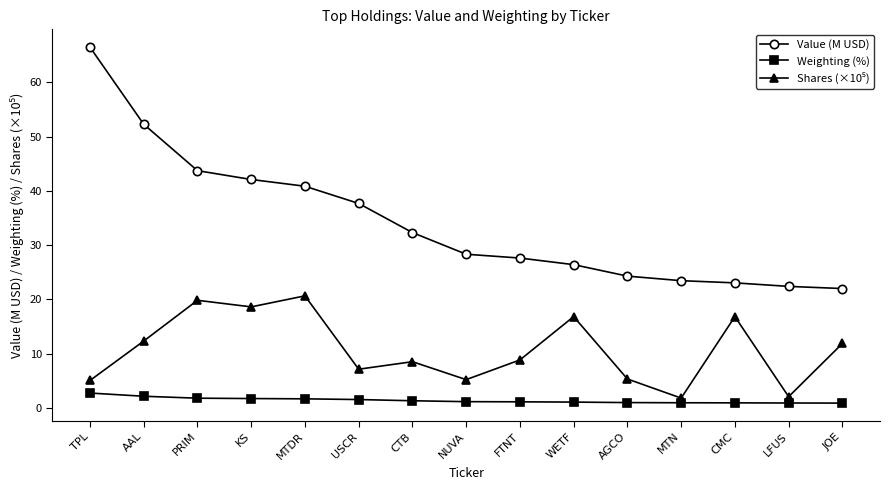

What is the difference between the maximum and minimum values in the Value (M USD) series?

44.5